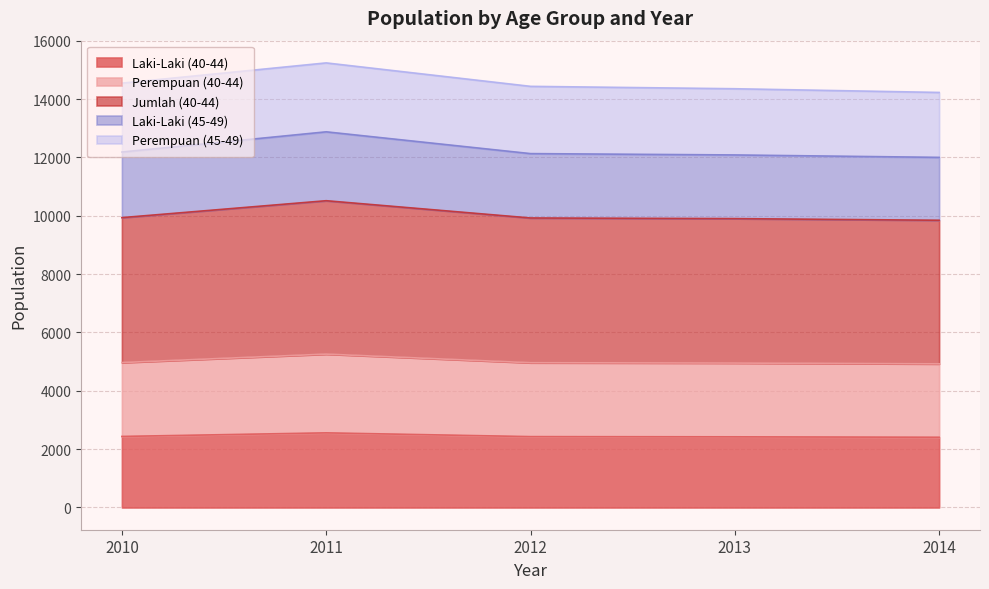

The Perempuan (40-44) series shows 4924 at 2014. True or false?

True